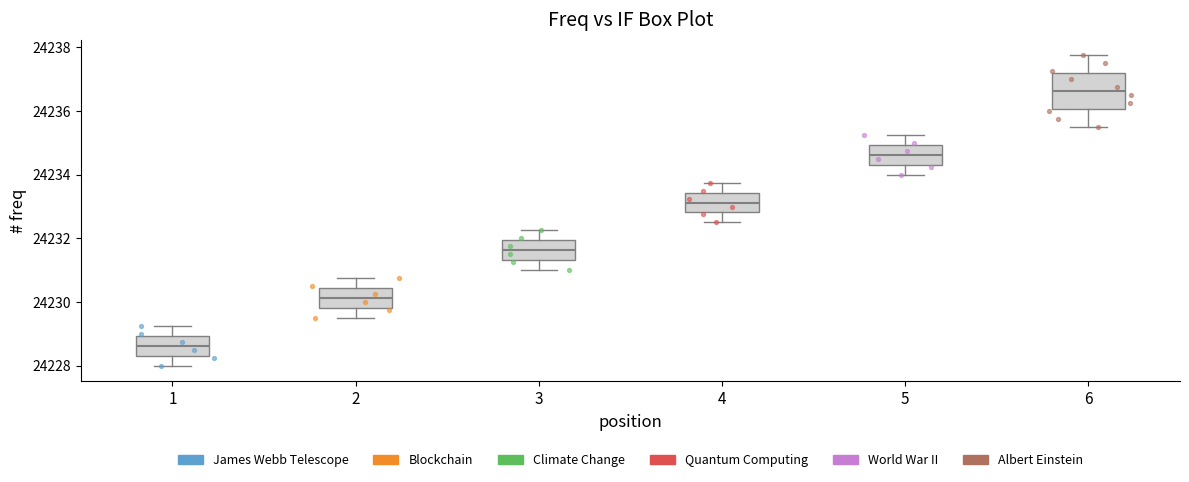

Which box's median line is the highest?

6